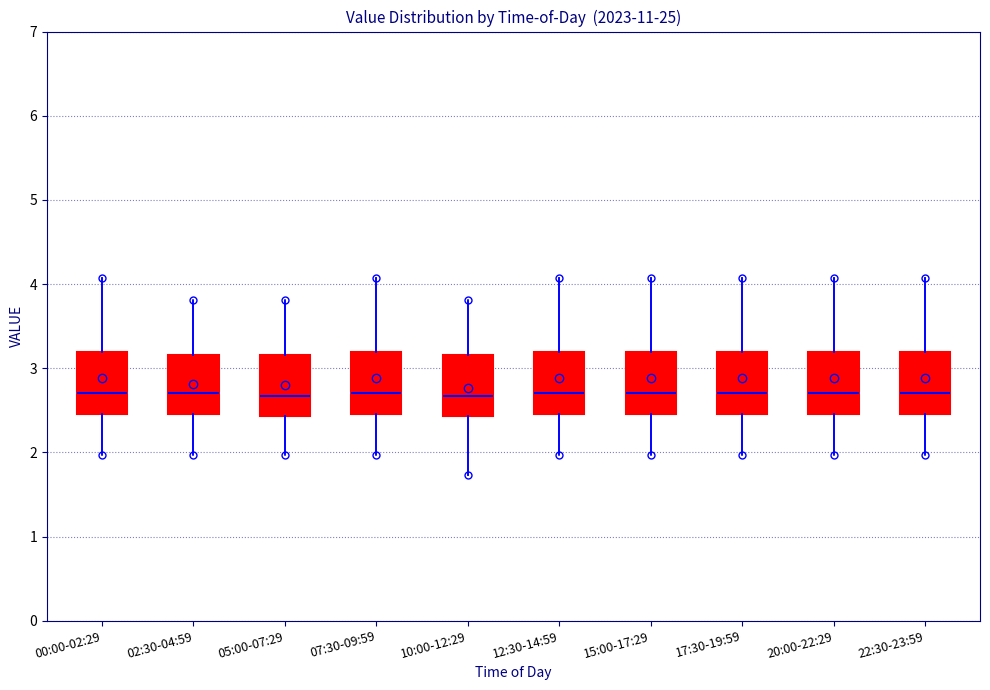

Reading left to right, transcribe this box plot: for each box, give where its median line is, the range the box spans, and where its two whiskers end, as read against the y-axis. The values are not printed on the chart, so give them approximately, as read against the axis.

00:00-02:29: median 2.7, box 2.5 to 3.2, whiskers 2.0 to 4.1
02:30-04:59: median 2.7, box 2.5 to 3.2, whiskers 2.0 to 3.8
05:00-07:29: median 2.7, box 2.4 to 3.2, whiskers 2.0 to 3.8
07:30-09:59: median 2.7, box 2.5 to 3.2, whiskers 2.0 to 4.1
10:00-12:29: median 2.7, box 2.4 to 3.2, whiskers 1.7 to 3.8
12:30-14:59: median 2.7, box 2.5 to 3.2, whiskers 2.0 to 4.1
15:00-17:29: median 2.7, box 2.5 to 3.2, whiskers 2.0 to 4.1
17:30-19:59: median 2.7, box 2.5 to 3.2, whiskers 2.0 to 4.1
20:00-22:29: median 2.7, box 2.5 to 3.2, whiskers 2.0 to 4.1
22:30-23:59: median 2.7, box 2.5 to 3.2, whiskers 2.0 to 4.1